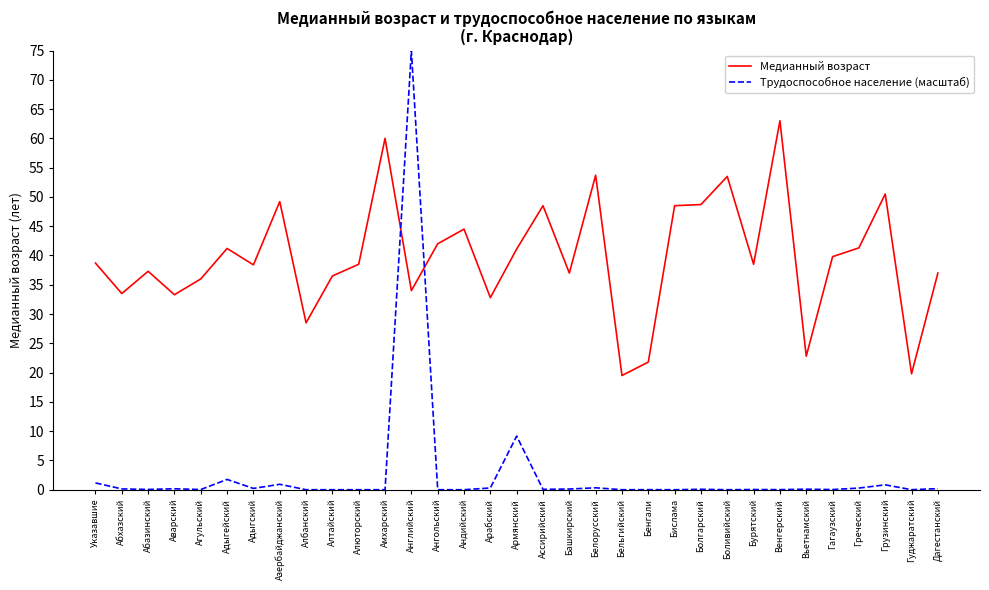

What is the difference between the second highest and second lowest values in the Медианный возраст series?

40.2